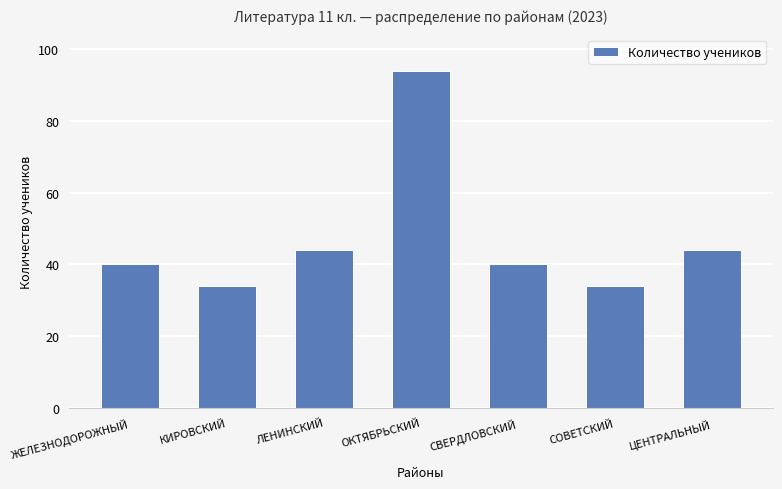

Read the value at СОВЕТСКИЙ.

34